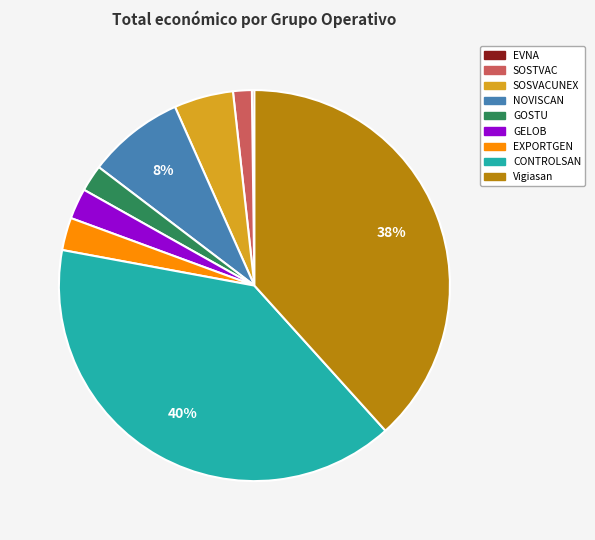

To the nearest percent, what is the combined percentage of NOVISCAN and CONTROLSAN?

48%